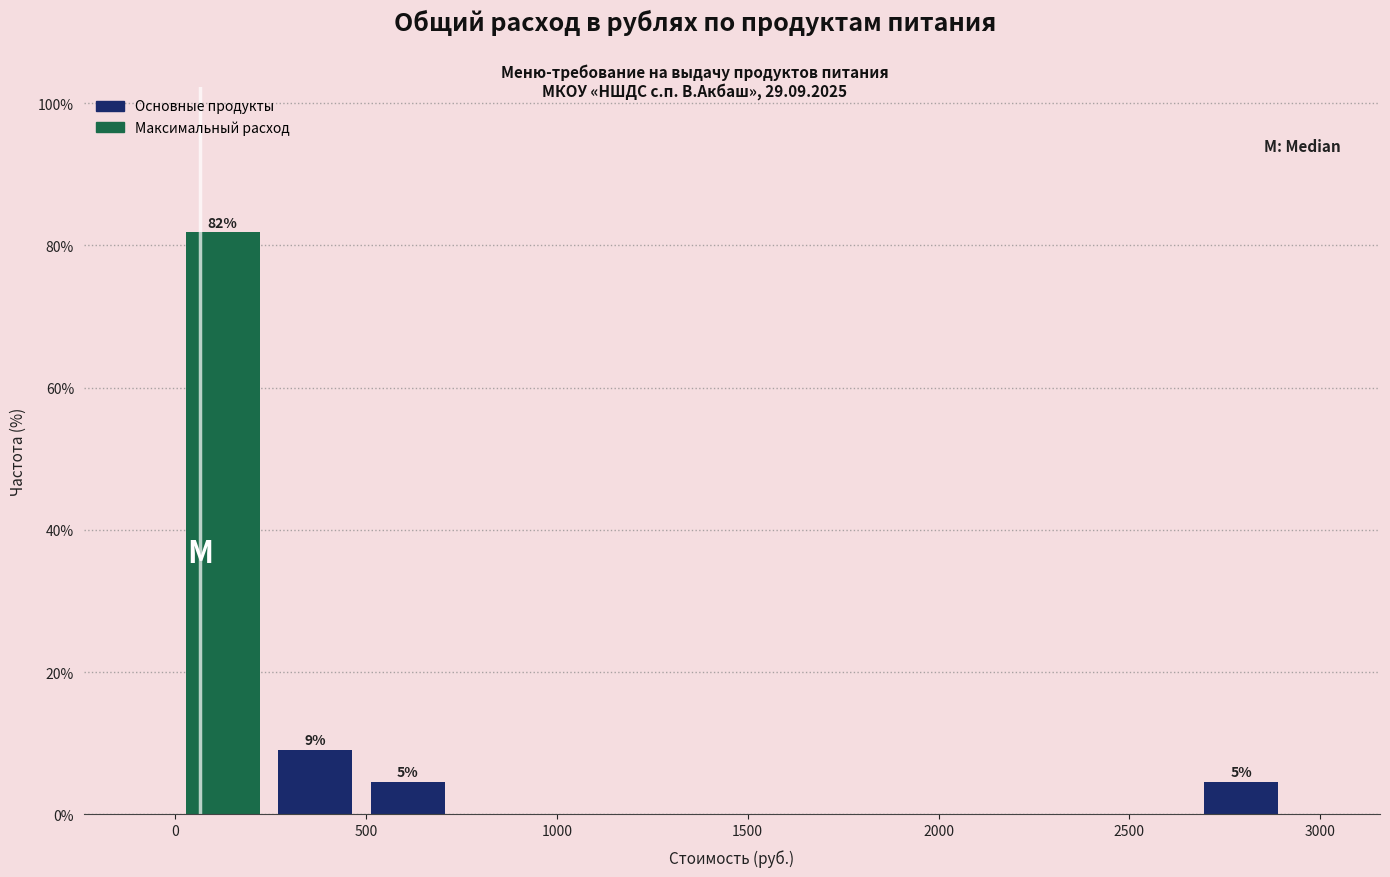

Which range on the x-axis has the tallest bar?

0 to 250